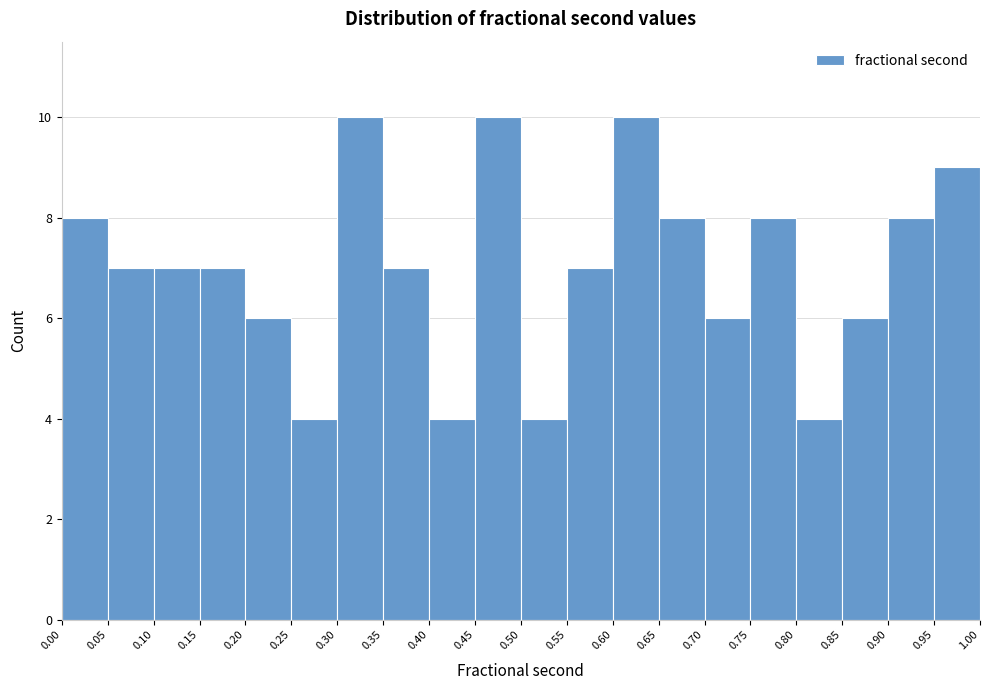

Reading left to right, transcribe this chart: for each bar, give the range it covers on the x-axis and its height. The values are not printed on the chart, so give them approximately, as read against the axis.

0.00 to 0.05: 8
0.05 to 0.10: 7
0.10 to 0.15: 7
0.15 to 0.20: 7
0.20 to 0.25: 6
0.25 to 0.30: 4
0.30 to 0.35: 10
0.35 to 0.40: 7
0.40 to 0.45: 4
0.45 to 0.50: 10
0.50 to 0.55: 4
0.55 to 0.60: 7
0.60 to 0.65: 10
0.65 to 0.70: 8
0.70 to 0.75: 6
0.75 to 0.80: 8
0.80 to 0.85: 4
0.85 to 0.90: 6
0.90 to 0.95: 8
0.95 to 1.00: 9